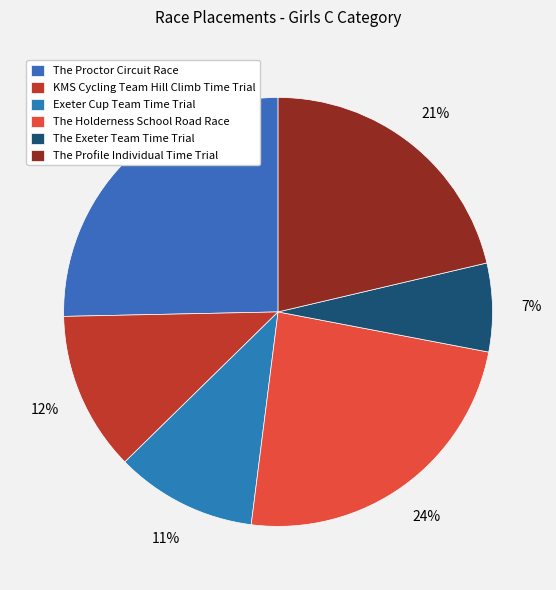

Does The Holderness School Road Race represent more than half of the total?

No